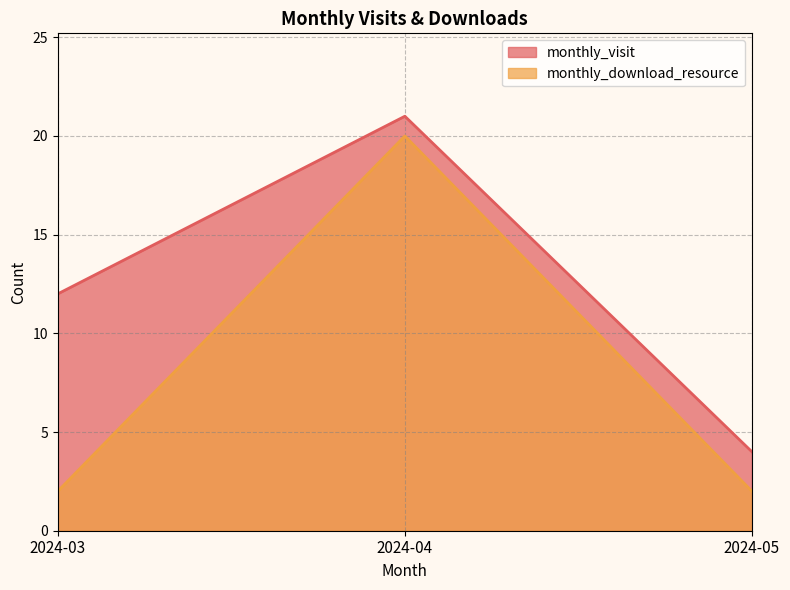

How many categories are shown in the chart?

3